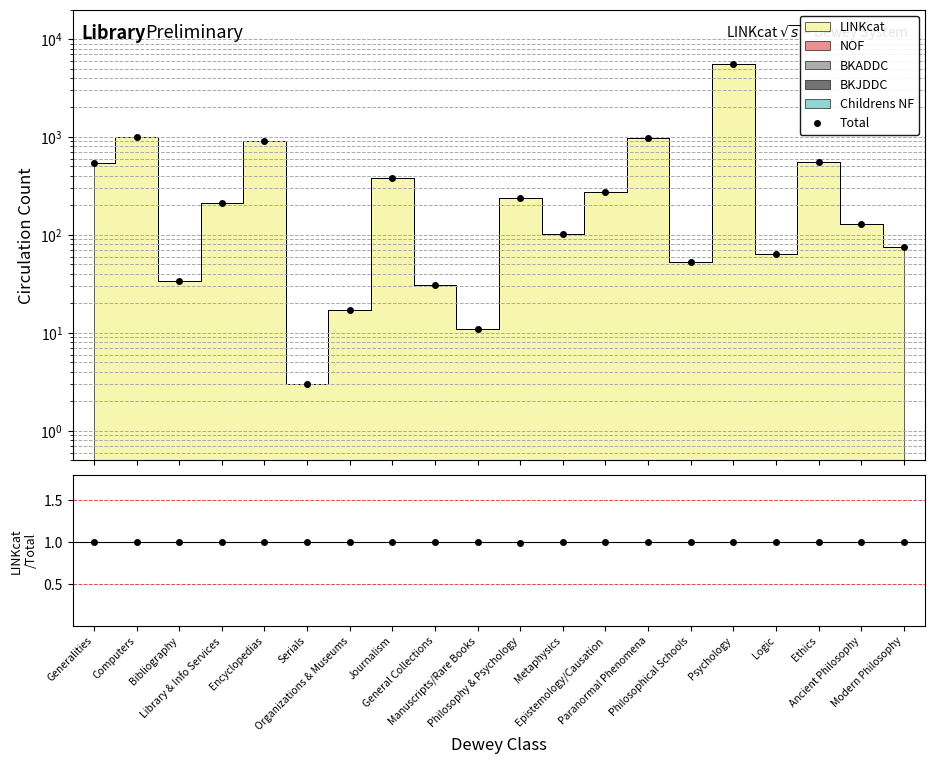

Which series changed the most between Organizations & Museums and Epistemology/Causation?

Total